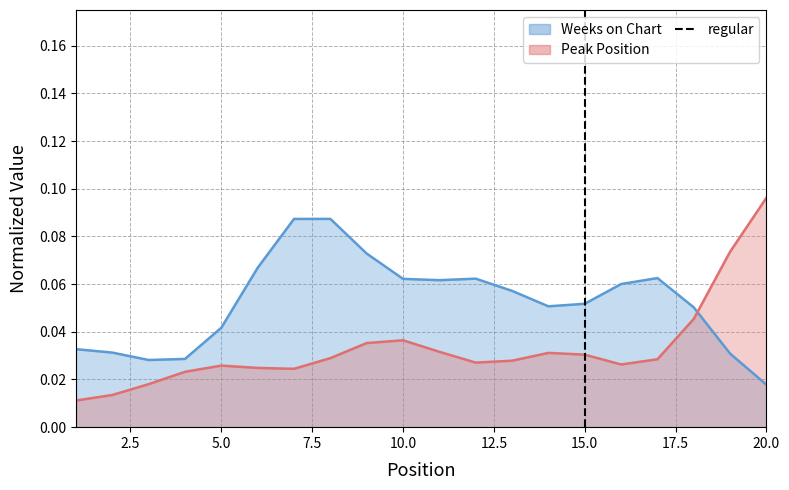

Which has a higher value, 15.0 or 15.0?

15.0